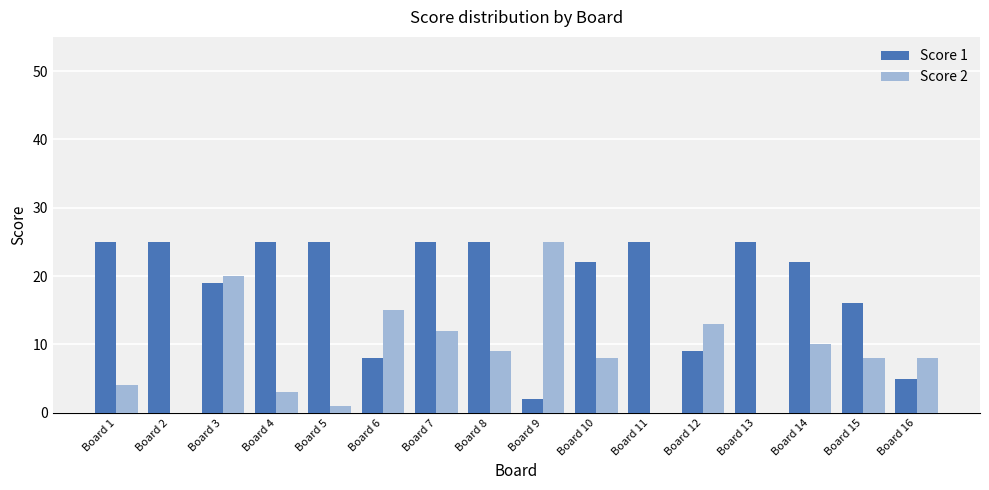

Which series has the widest spread of values?

Score 2